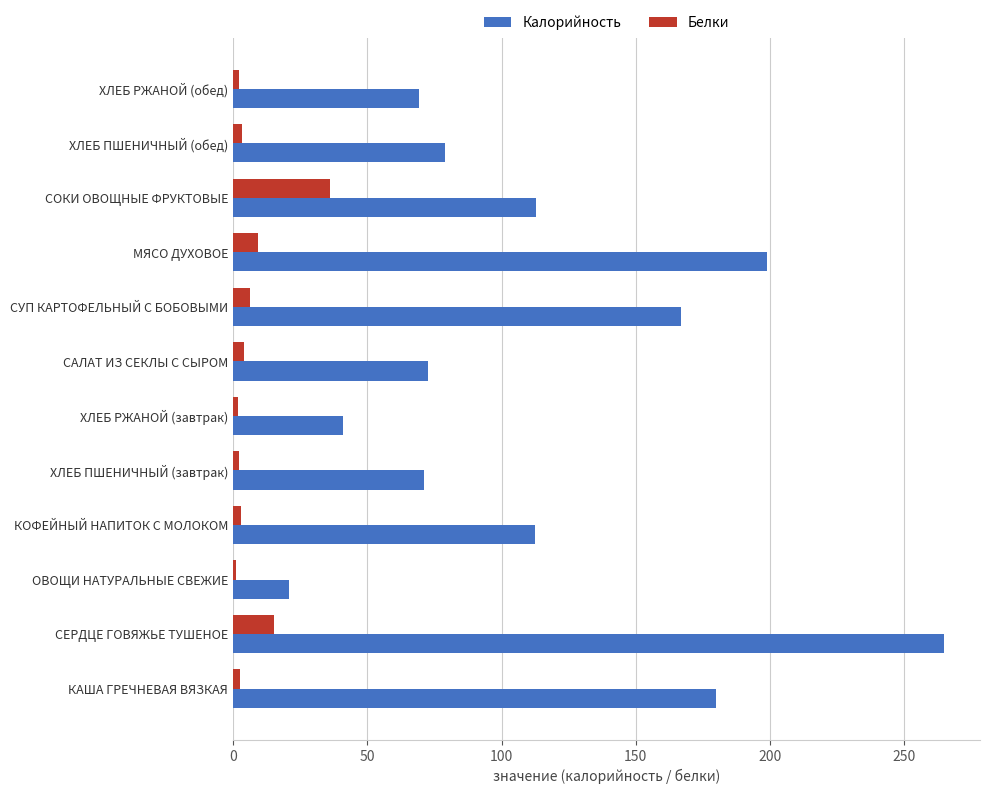

What is the smallest value displayed?

1.0